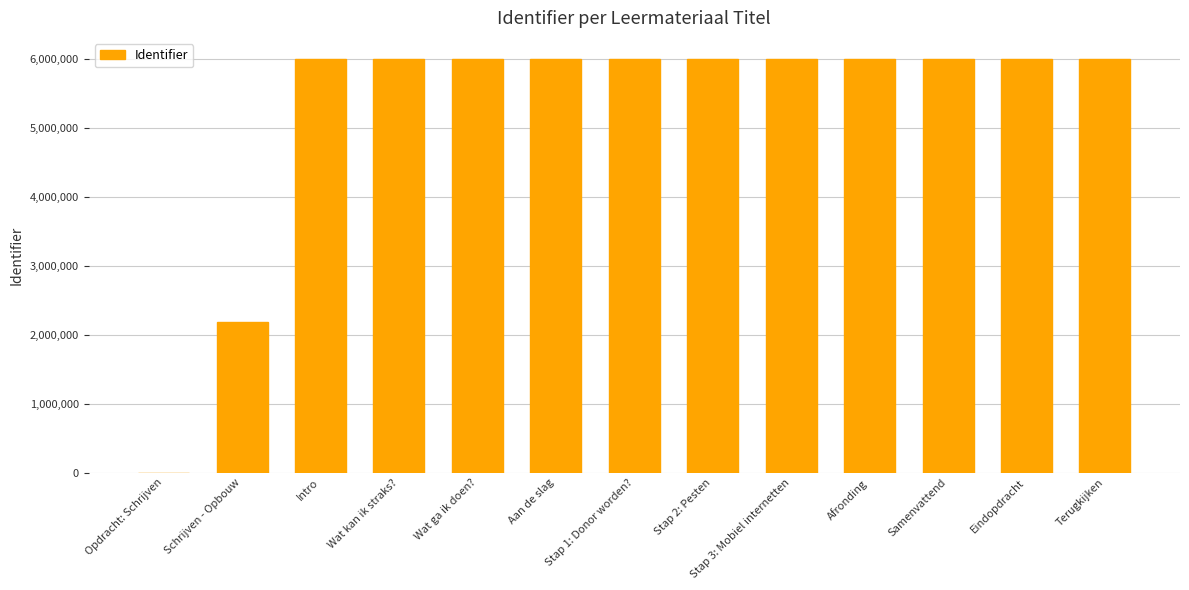

What is the greatest value displayed?

6009292